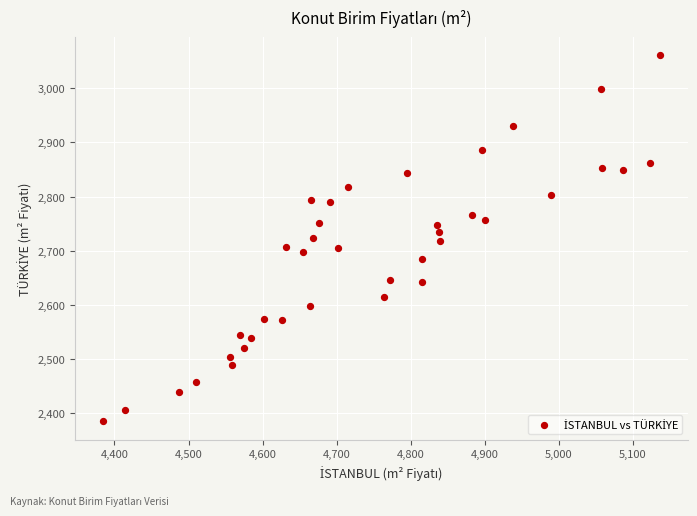

What is the range of X values (max minus min)?

752.1